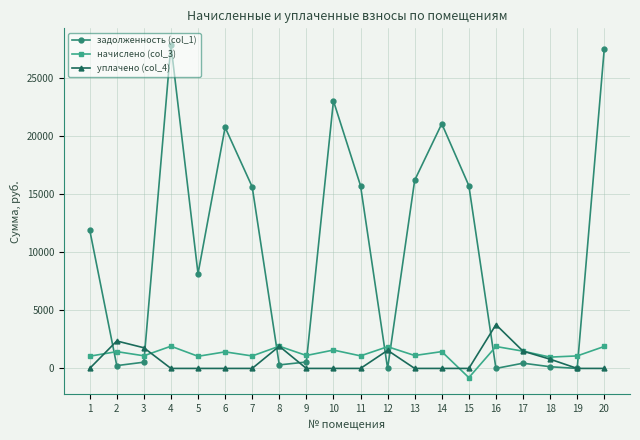

What is the minimum value shown in the chart?

-792.1